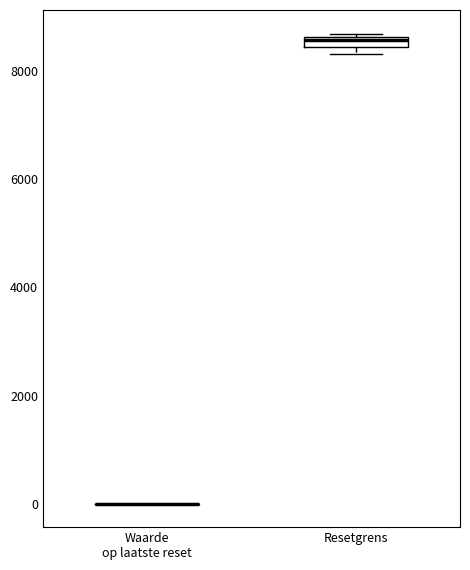

Where is the upper edge of the box for Resetgrens on the y-axis? The values are not printed on the chart, so give them approximately, as read against the axis.

8600